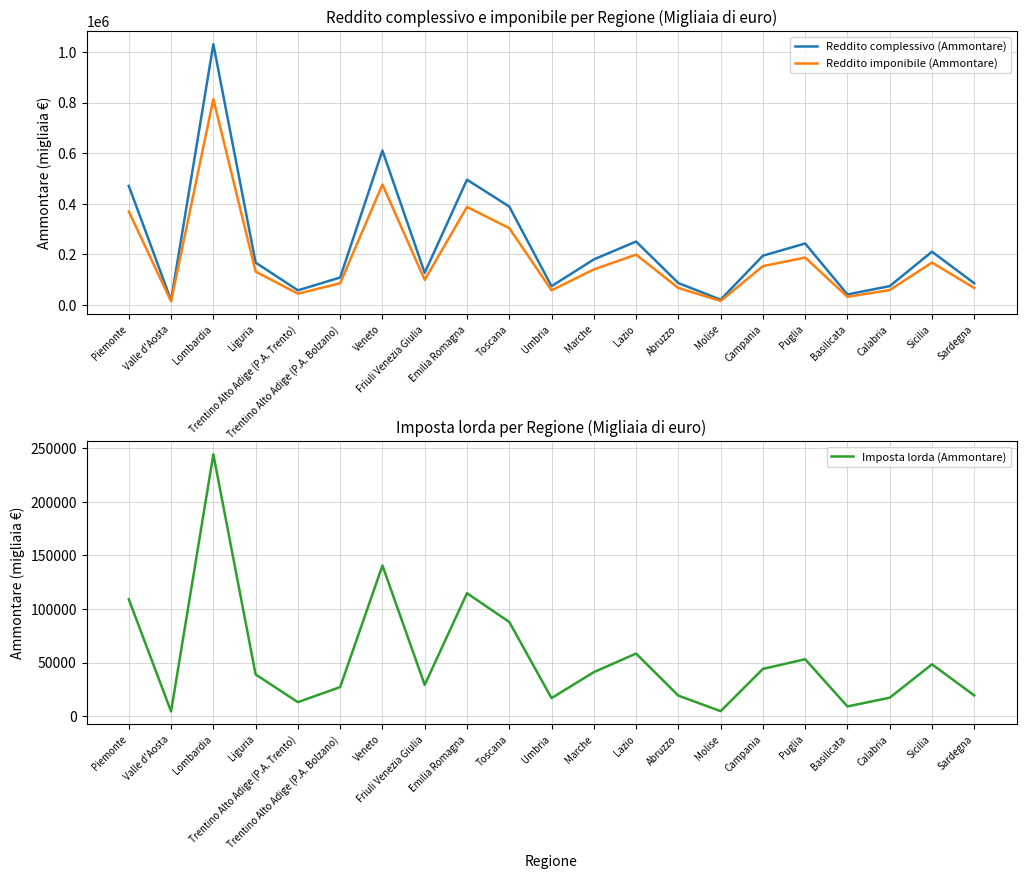

In Reddito complessivo (Ammontare), how many points are higher than both neighbors (excluding endpoints)?

6